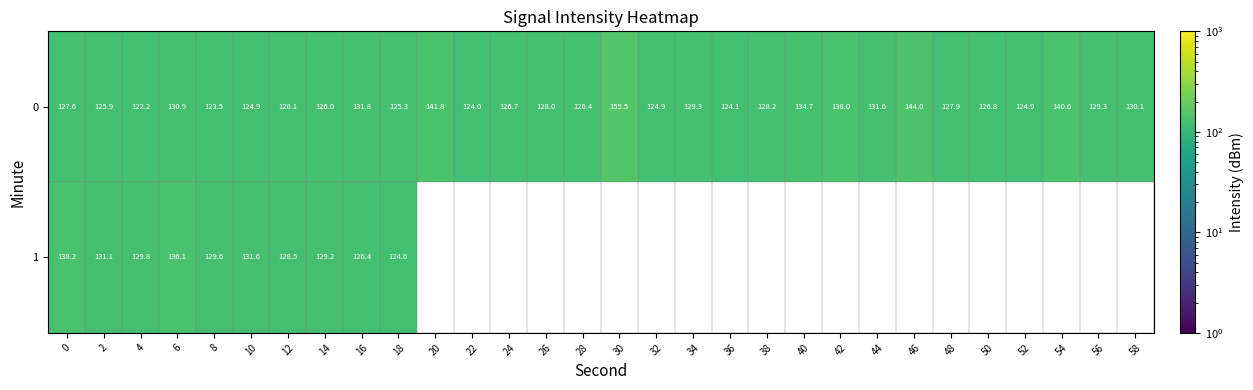

Is the value of 0 at 24 greater than the value of 1 at 2?

No